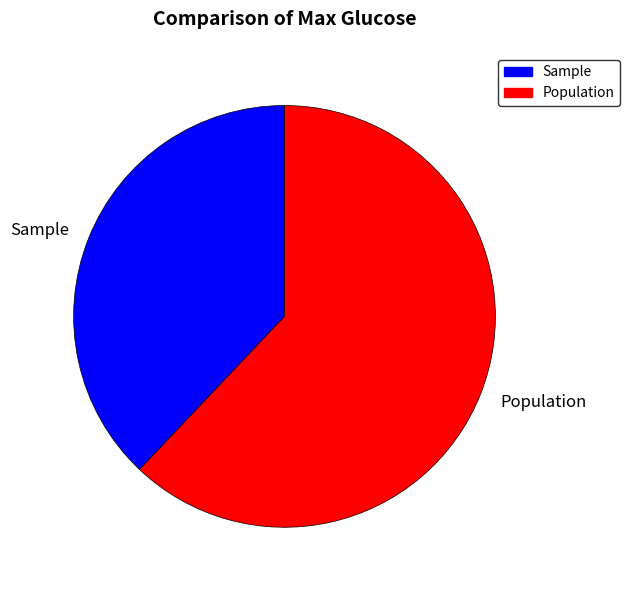

Is there any slice that represents more than half of the pie?

Yes